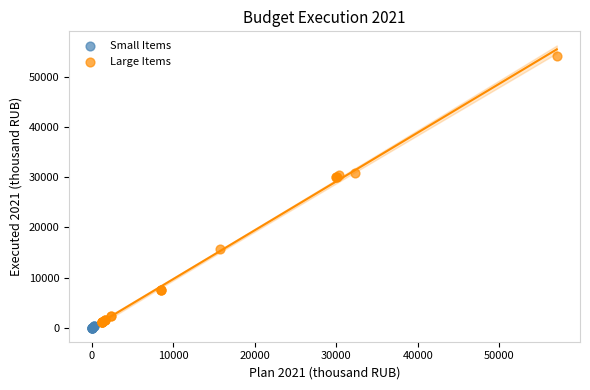

What are all the series names shown in the legend?

Small Items, Large Items